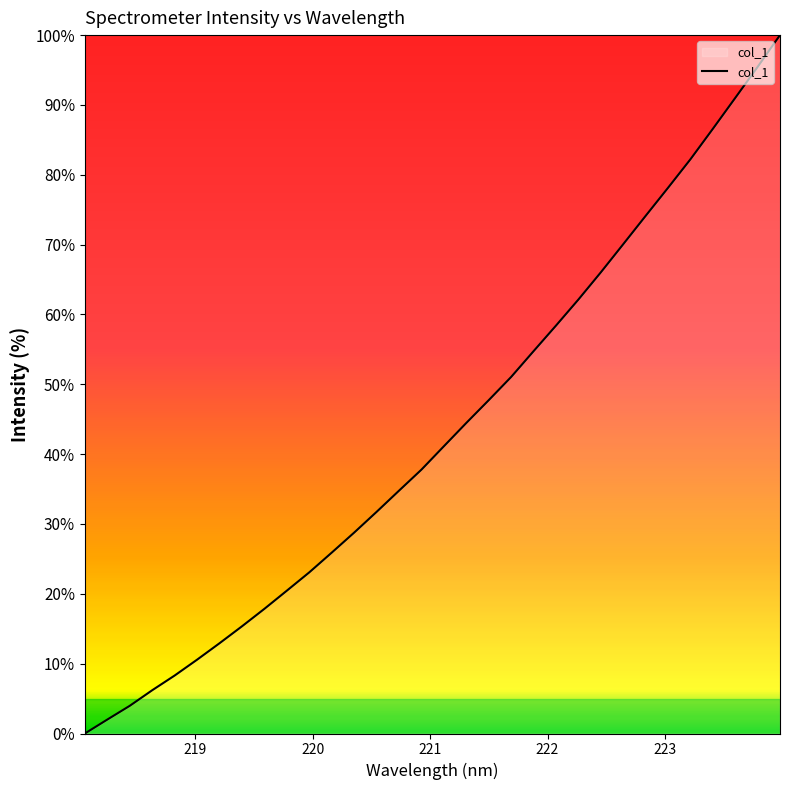

What is the maximum value shown in the chart?

100.0